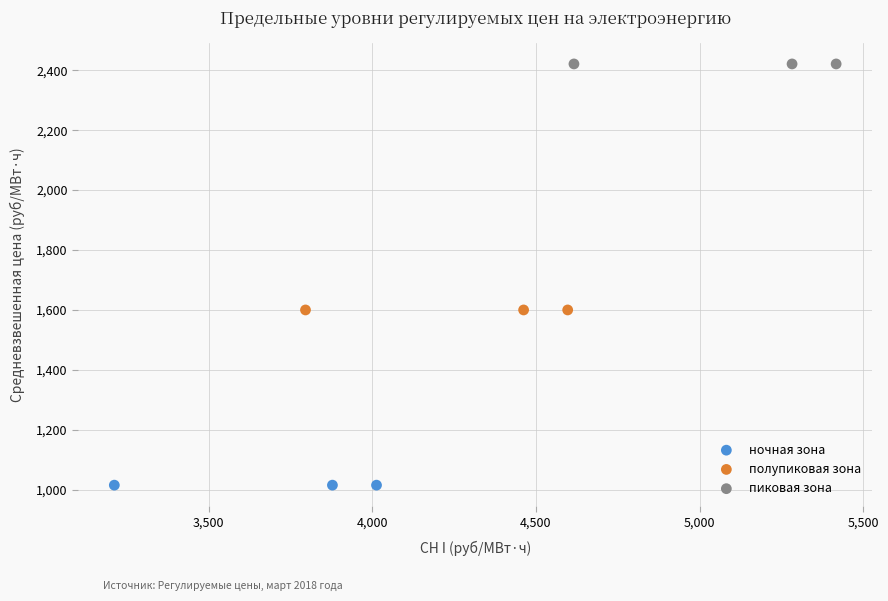

Which series contains the highest Y value?

пиковая зона